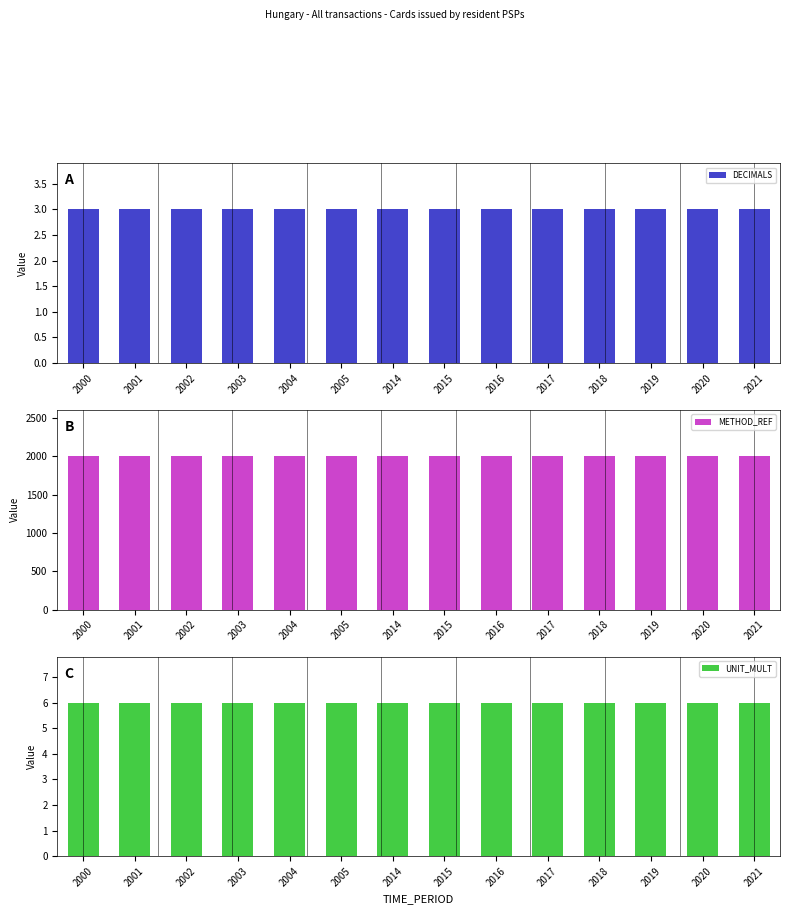

Between 2000 and 2003, which series saw the biggest shift?

DECIMALS